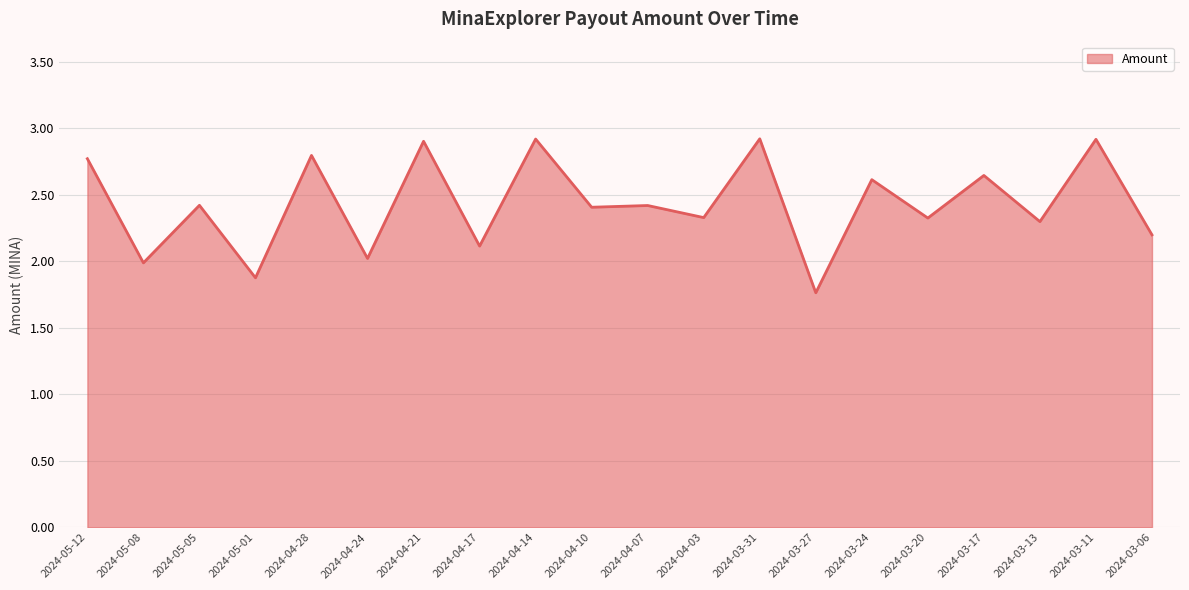

What is the greatest value displayed?

2.9